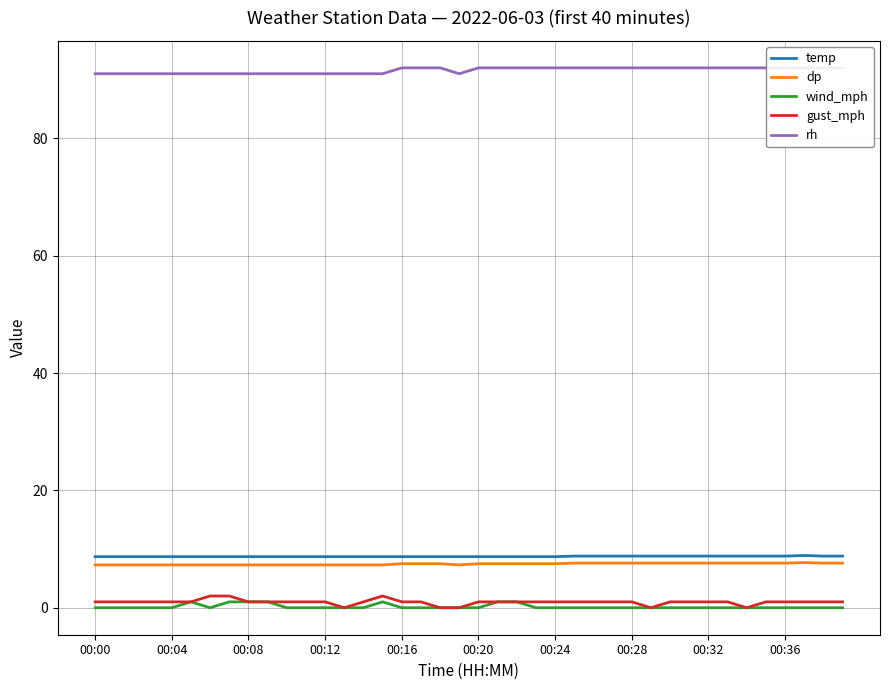

Is it true that wind_mph equals 0.0 at 00:28?

True